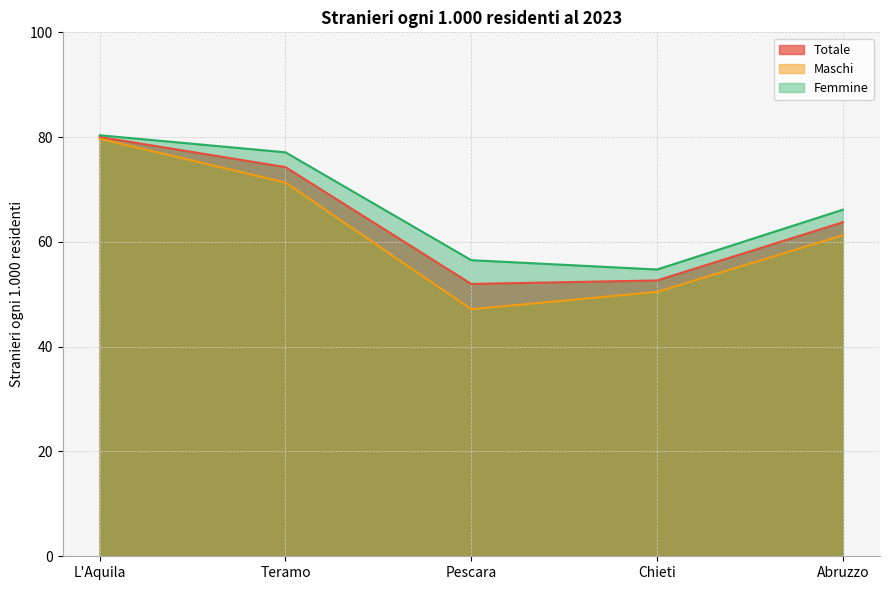

Reading right to left, transcribe all the data shown in this chart.

Totale: Abruzzo=63.8	Chieti=52.6	Pescara=52.0	Teramo=74.3	L'Aquila=80.0
Maschi: Abruzzo=61.3	Chieti=50.5	Pescara=47.1	Teramo=71.3	L'Aquila=79.7
Femmine: Abruzzo=66.1	Chieti=54.7	Pescara=56.5	Teramo=77.1	L'Aquila=80.4